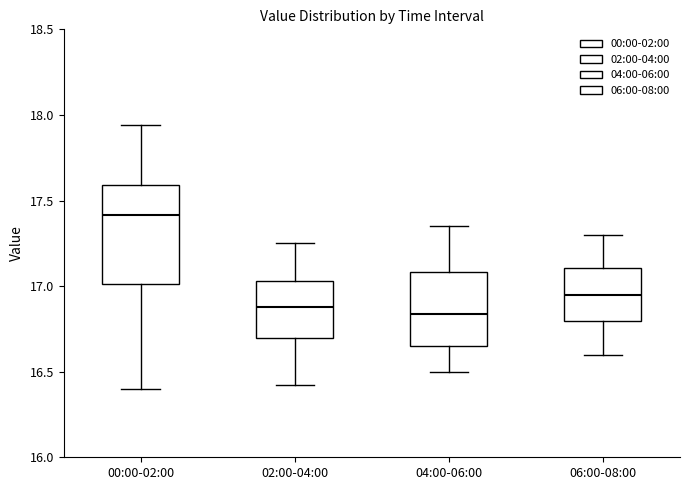

Which box's median line is the highest?

00:00-02:00